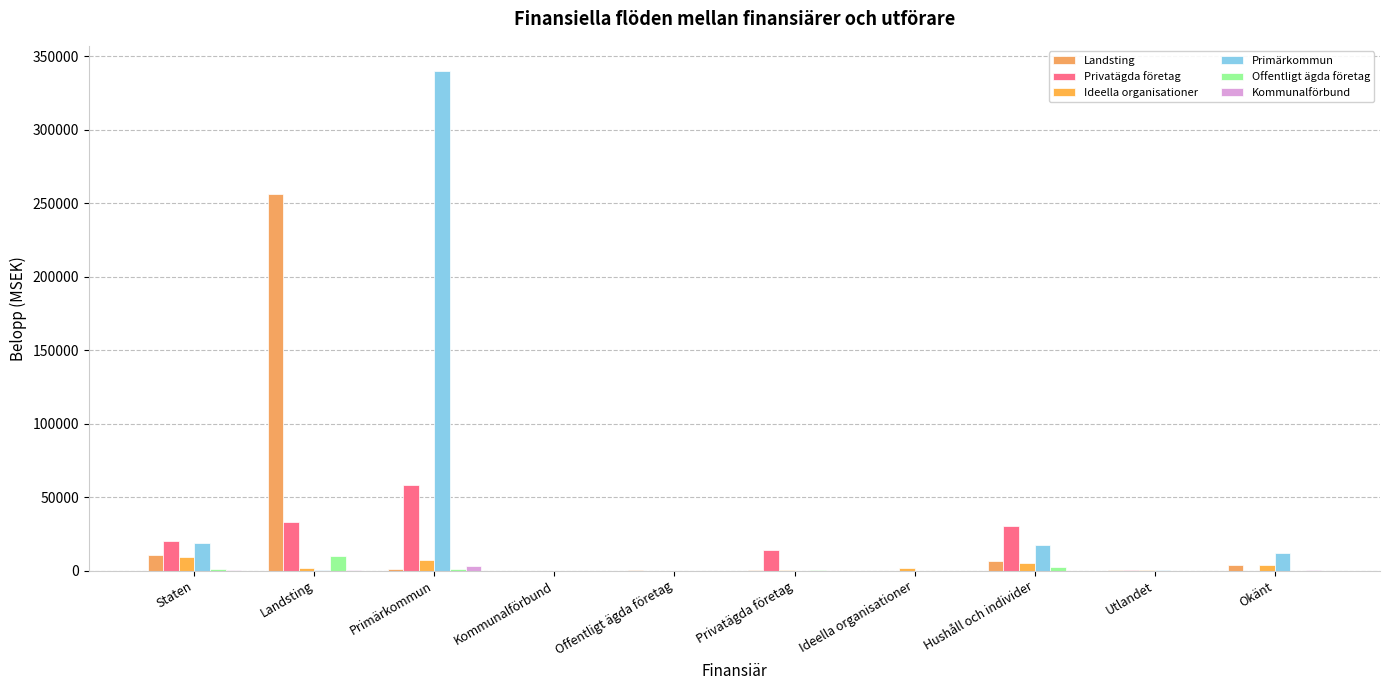

Count the number of data series in this chart.

6